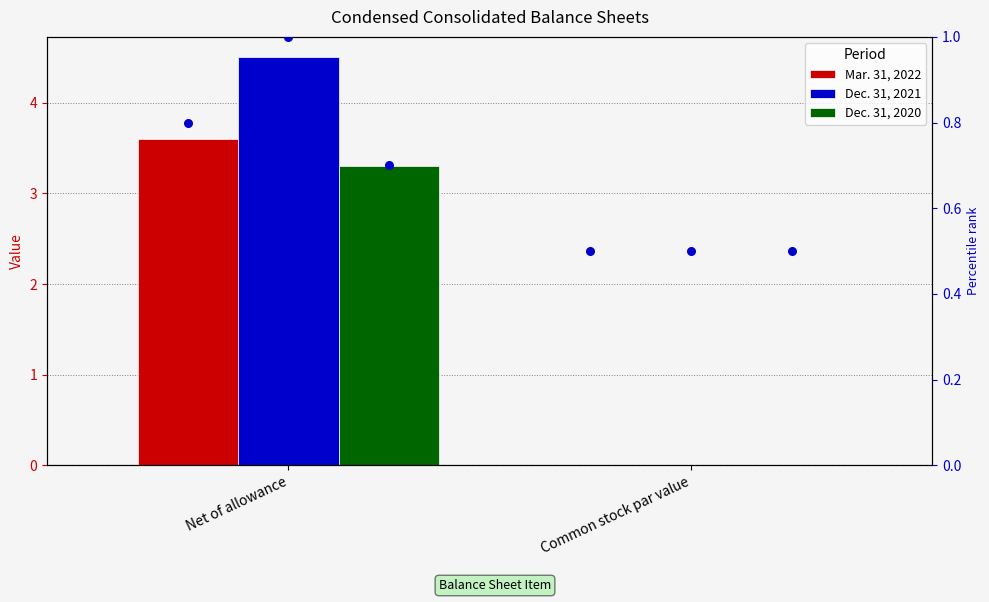

Which series has the largest total across all categories?

Dec. 31, 2021